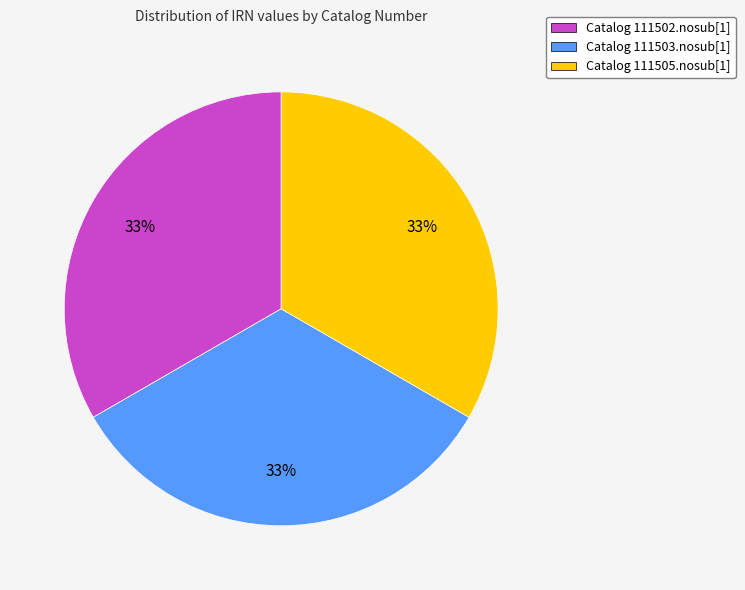

Combined, do Catalog 111502.nosub[1] and Catalog 111503.nosub[1] account for over 50%?

Yes